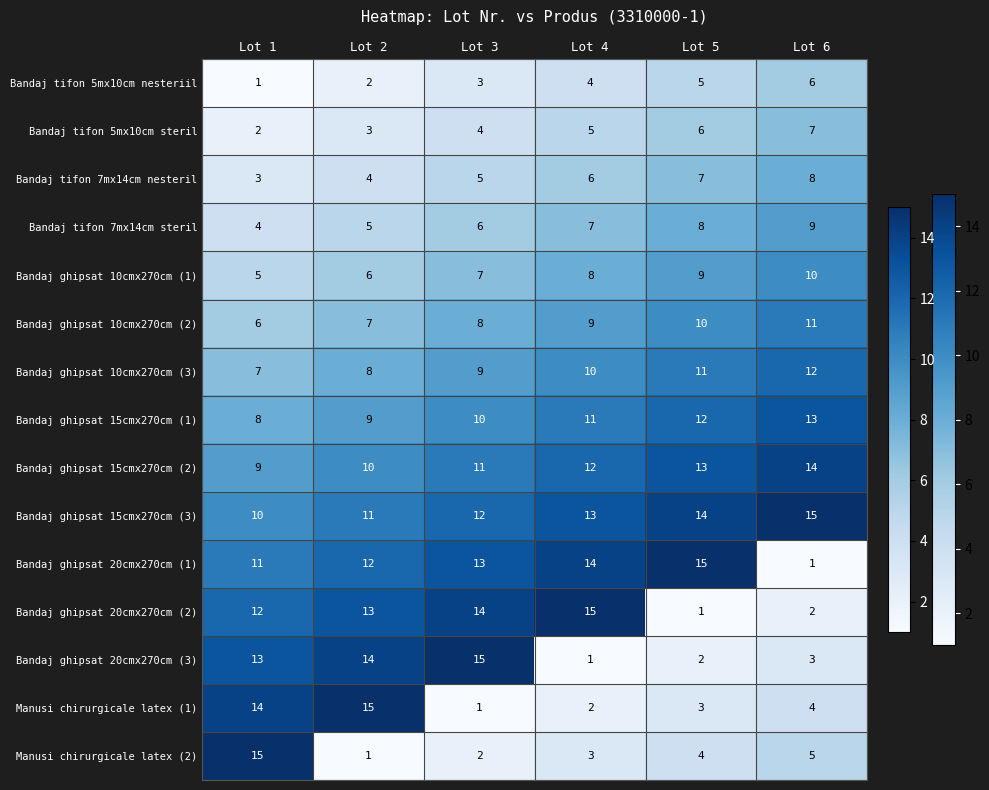

Rank the series at Lot 2 from lowest to highest value.

Manusi chirurgicale latex (2), Bandaj tifon 5mx10cm nesteriil, Bandaj tifon 5mx10cm steril, Bandaj tifon 7mx14cm nesteril, Bandaj tifon 7mx14cm steril, Bandaj ghipsat 10cmx270cm (1), Bandaj ghipsat 10cmx270cm (2), Bandaj ghipsat 10cmx270cm (3), Bandaj ghipsat 15cmx270cm (1), Bandaj ghipsat 15cmx270cm (2), Bandaj ghipsat 15cmx270cm (3), Bandaj ghipsat 20cmx270cm (1), Bandaj ghipsat 20cmx270cm (2), Bandaj ghipsat 20cmx270cm (3), Manusi chirurgicale latex (1)